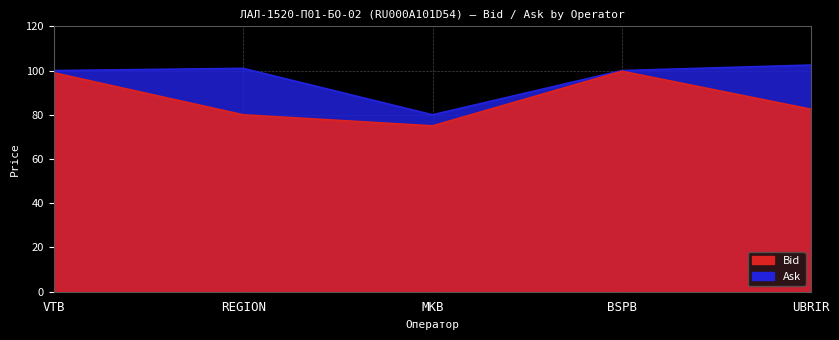

What position from the left is BSPB?

4